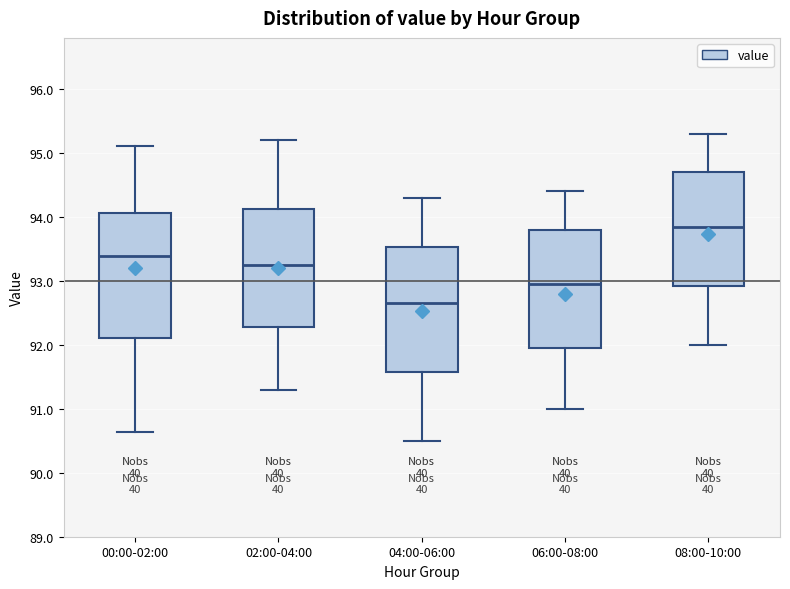

Where does the lower whisker of the box for 04:00-06:00 end on the y-axis? The values are not printed on the chart, so give them approximately, as read against the axis.

90.5